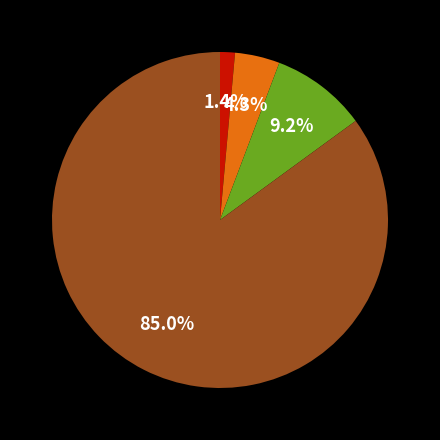

How many segments does this pie chart have?

4